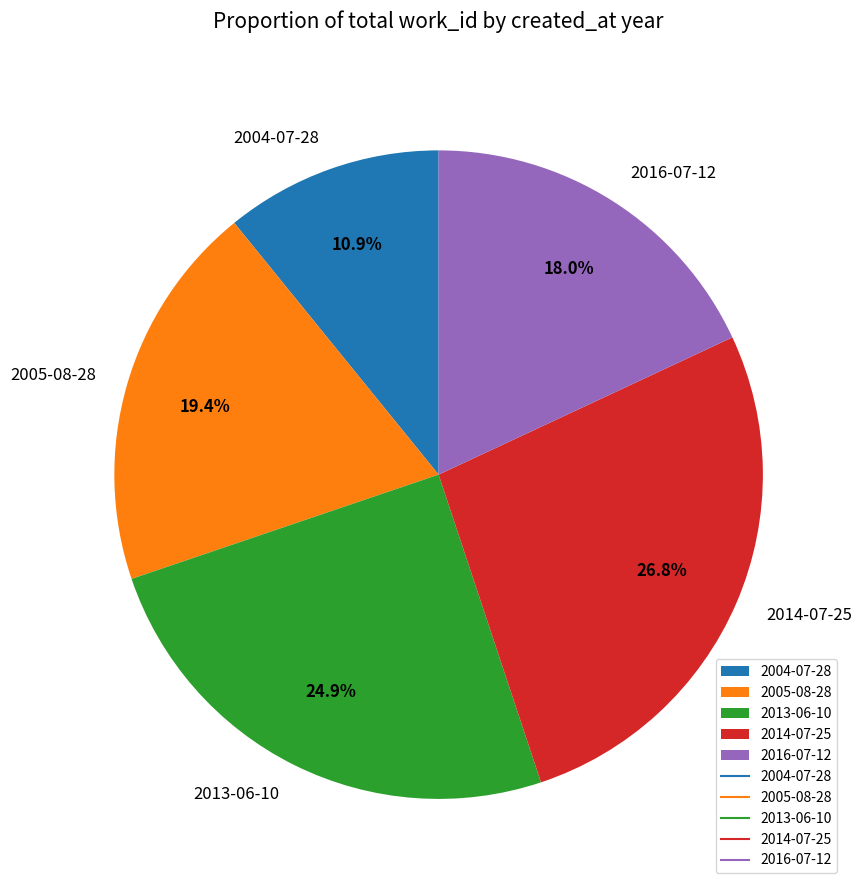

Does 2016-07-12 represent more than half of the total?

No